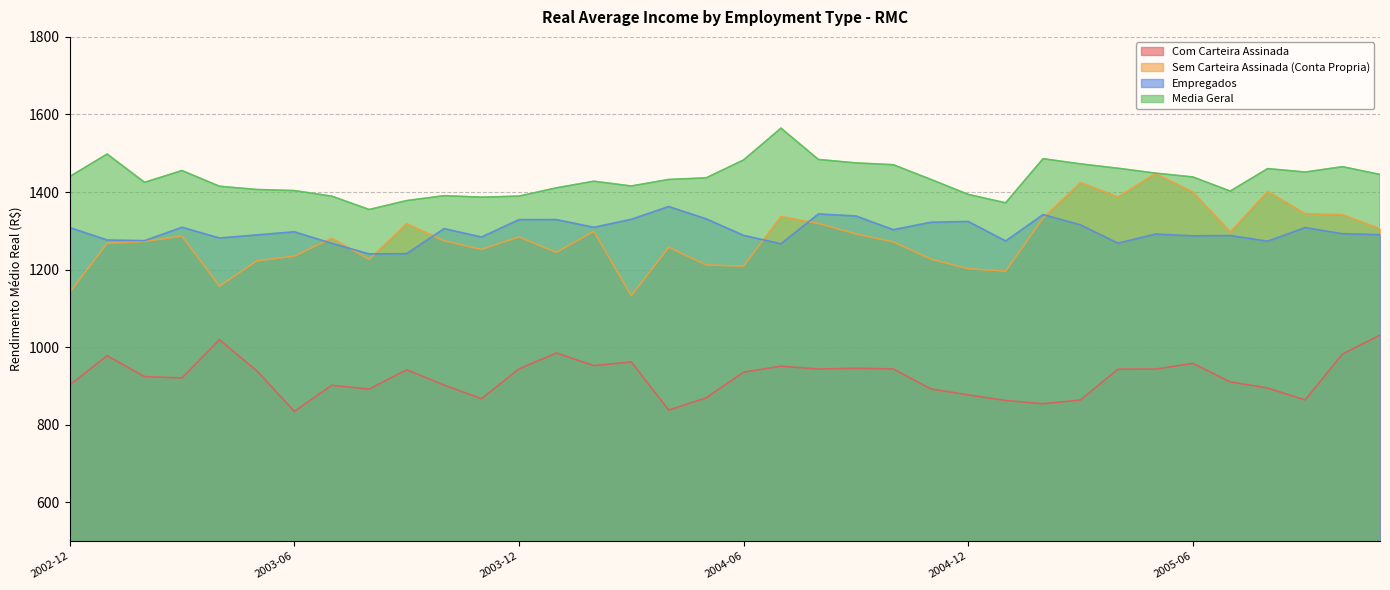

True or false: Com Carteira Assinada and Media Geral cross at least once.

False